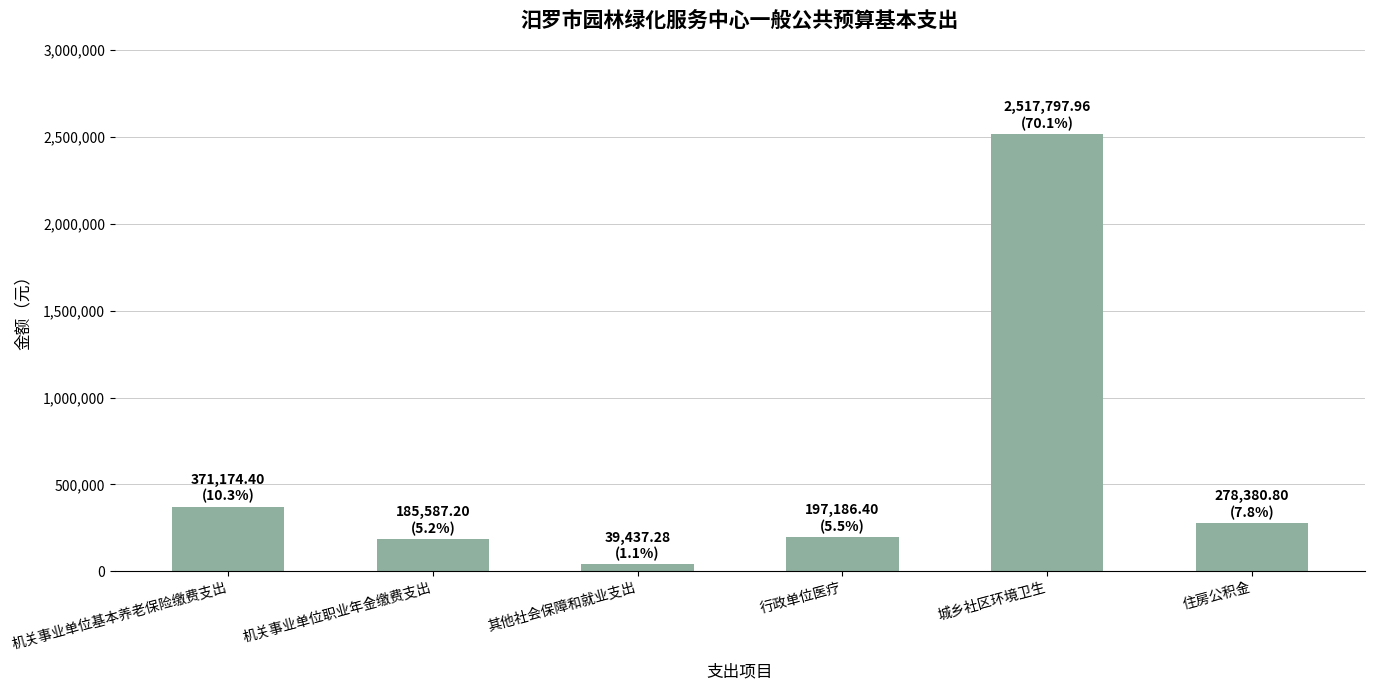

The value at 其他社会保障和就业支出 is 39437.3. True or false?

True